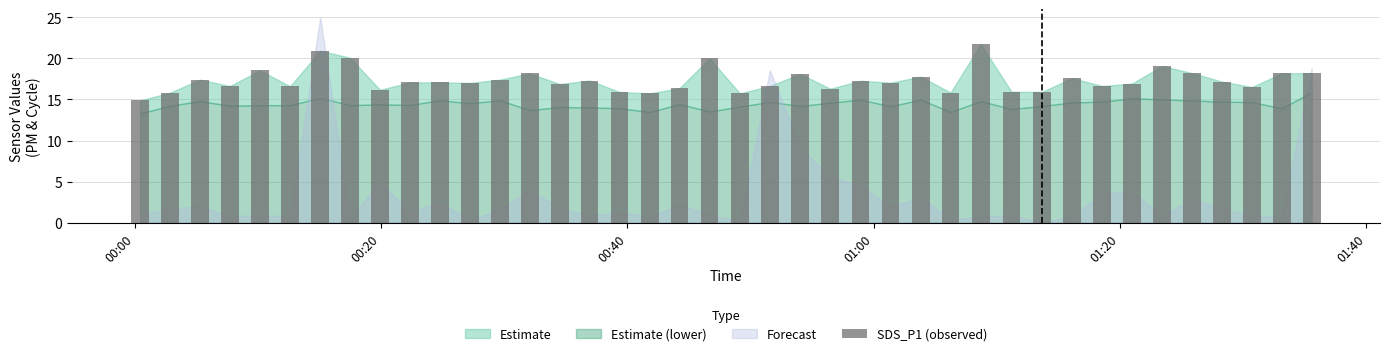

What is the difference between the second highest and second lowest values?

5.2